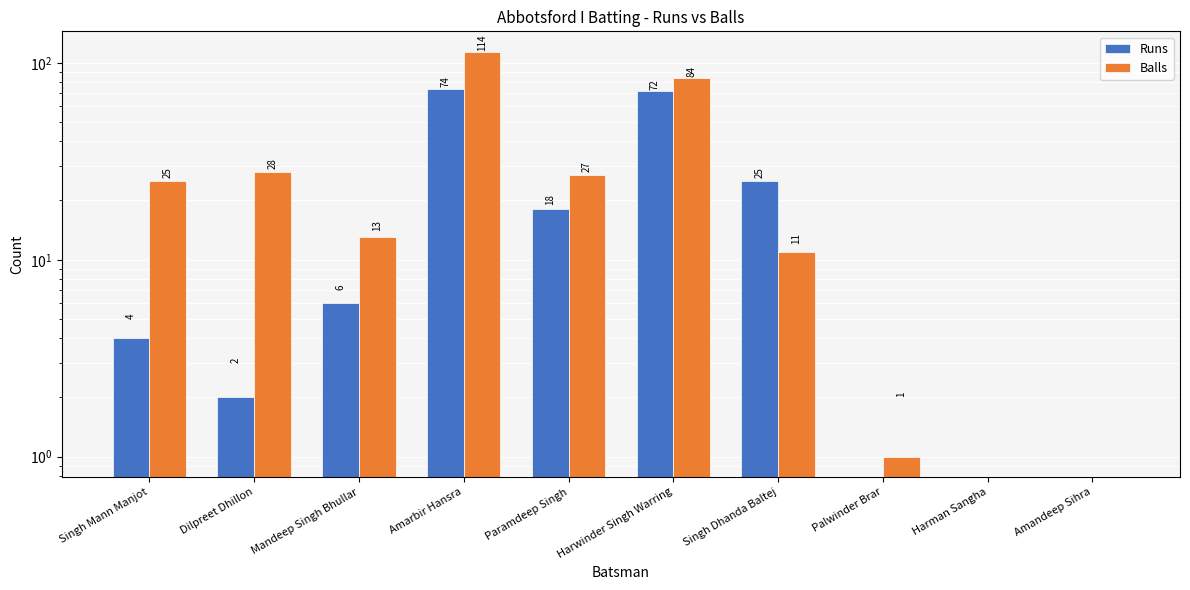

What is the highest value of the Balls series?

114